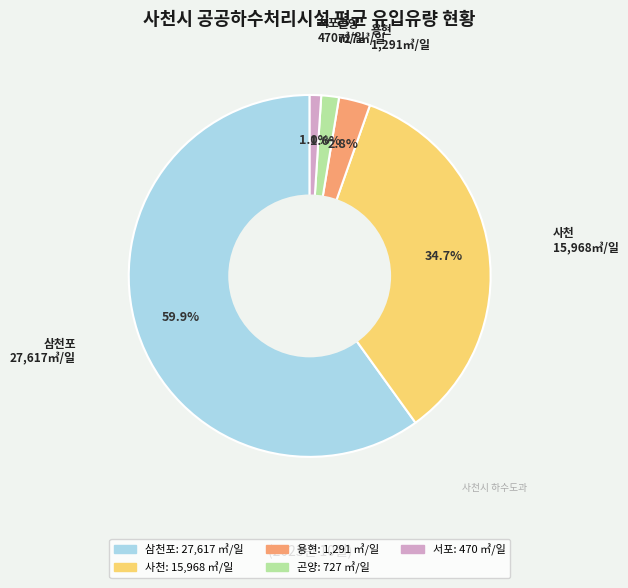

The 곤양 slice represents 15% of the pie. True or false?

False